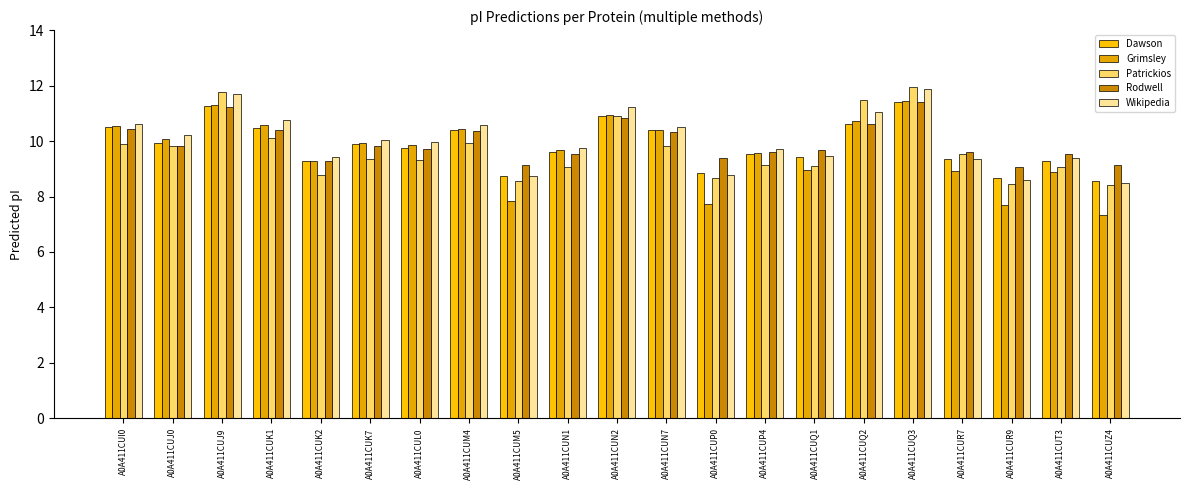

Reading right to left, list all the values displayed in this chart.

Dawson: A0A411CUZ4=8.6	A0A411CUT3=9.3	A0A411CUR9=8.7	A0A411CUR7=9.4	A0A411CUQ3=11.4	A0A411CUQ2=10.6	A0A411CUQ1=9.4	A0A411CUP4=9.5	A0A411CUP0=8.9	A0A411CUN7=10.4	A0A411CUN2=10.9	A0A411CUN1=9.6	A0A411CUM5=8.7	A0A411CUM4=10.4	A0A411CUL0=9.8	A0A411CUK7=9.9	A0A411CUK2=9.3	A0A411CUK1=10.5	A0A411CUJ9=11.3	A0A411CUJ0=9.9	A0A411CUI0=10.5
Grimsley: A0A411CUZ4=7.3	A0A411CUT3=8.9	A0A411CUR9=7.7	A0A411CUR7=8.9	A0A411CUQ3=11.4	A0A411CUQ2=10.7	A0A411CUQ1=8.9	A0A411CUP4=9.6	A0A411CUP0=7.7	A0A411CUN7=10.4	A0A411CUN2=10.9	A0A411CUN1=9.7	A0A411CUM5=7.8	A0A411CUM4=10.4	A0A411CUL0=9.9	A0A411CUK7=9.9	A0A411CUK2=9.3	A0A411CUK1=10.6	A0A411CUJ9=11.3	A0A411CUJ0=10.1	A0A411CUI0=10.5
Patrickios: A0A411CUZ4=8.4	A0A411CUT3=9.1	A0A411CUR9=8.4	A0A411CUR7=9.5	A0A411CUQ3=11.9	A0A411CUQ2=11.5	A0A411CUQ1=9.1	A0A411CUP4=9.1	A0A411CUP0=8.7	A0A411CUN7=9.8	A0A411CUN2=10.9	A0A411CUN1=9.1	A0A411CUM5=8.6	A0A411CUM4=9.9	A0A411CUL0=9.3	A0A411CUK7=9.4	A0A411CUK2=8.8	A0A411CUK1=10.1	A0A411CUJ9=11.8	A0A411CUJ0=9.8	A0A411CUI0=9.9
Rodwell: A0A411CUZ4=9.1	A0A411CUT3=9.5	A0A411CUR9=9.0	A0A411CUR7=9.6	A0A411CUQ3=11.4	A0A411CUQ2=10.6	A0A411CUQ1=9.7	A0A411CUP4=9.6	A0A411CUP0=9.4	A0A411CUN7=10.3	A0A411CUN2=10.8	A0A411CUN1=9.5	A0A411CUM5=9.1	A0A411CUM4=10.3	A0A411CUL0=9.7	A0A411CUK7=9.8	A0A411CUK2=9.3	A0A411CUK1=10.4	A0A411CUJ9=11.2	A0A411CUJ0=9.8	A0A411CUI0=10.4
Wikipedia: A0A411CUZ4=8.5	A0A411CUT3=9.4	A0A411CUR9=8.6	A0A411CUR7=9.4	A0A411CUQ3=11.9	A0A411CUQ2=11.0	A0A411CUQ1=9.4	A0A411CUP4=9.7	A0A411CUP0=8.8	A0A411CUN7=10.5	A0A411CUN2=11.2	A0A411CUN1=9.8	A0A411CUM5=8.7	A0A411CUM4=10.6	A0A411CUL0=10.0	A0A411CUK7=10.0	A0A411CUK2=9.4	A0A411CUK1=10.7	A0A411CUJ9=11.7	A0A411CUJ0=10.2	A0A411CUI0=10.6